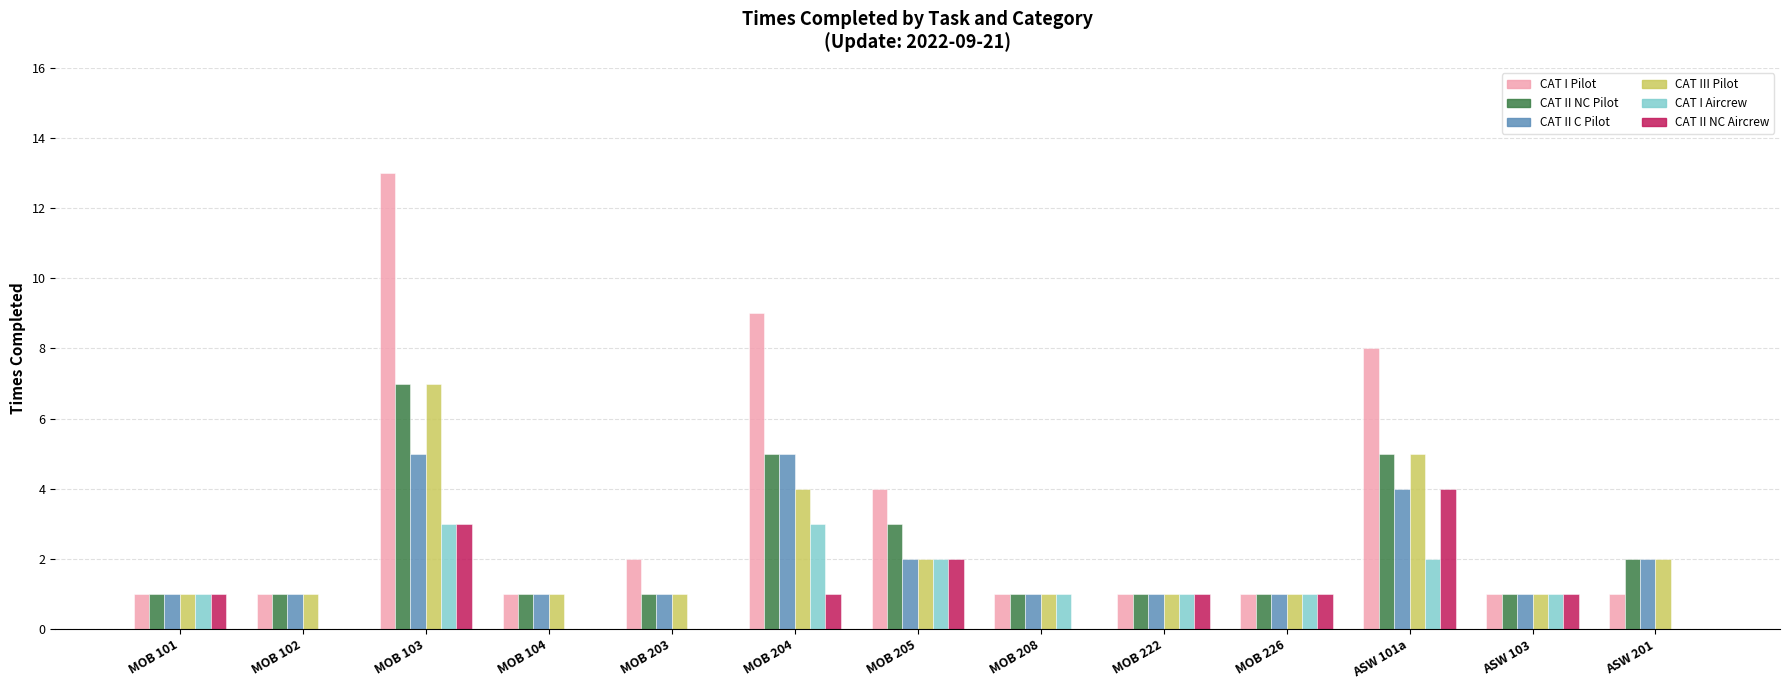

The value of CAT II C Pilot at MOB 103 is 8. True or false?

False